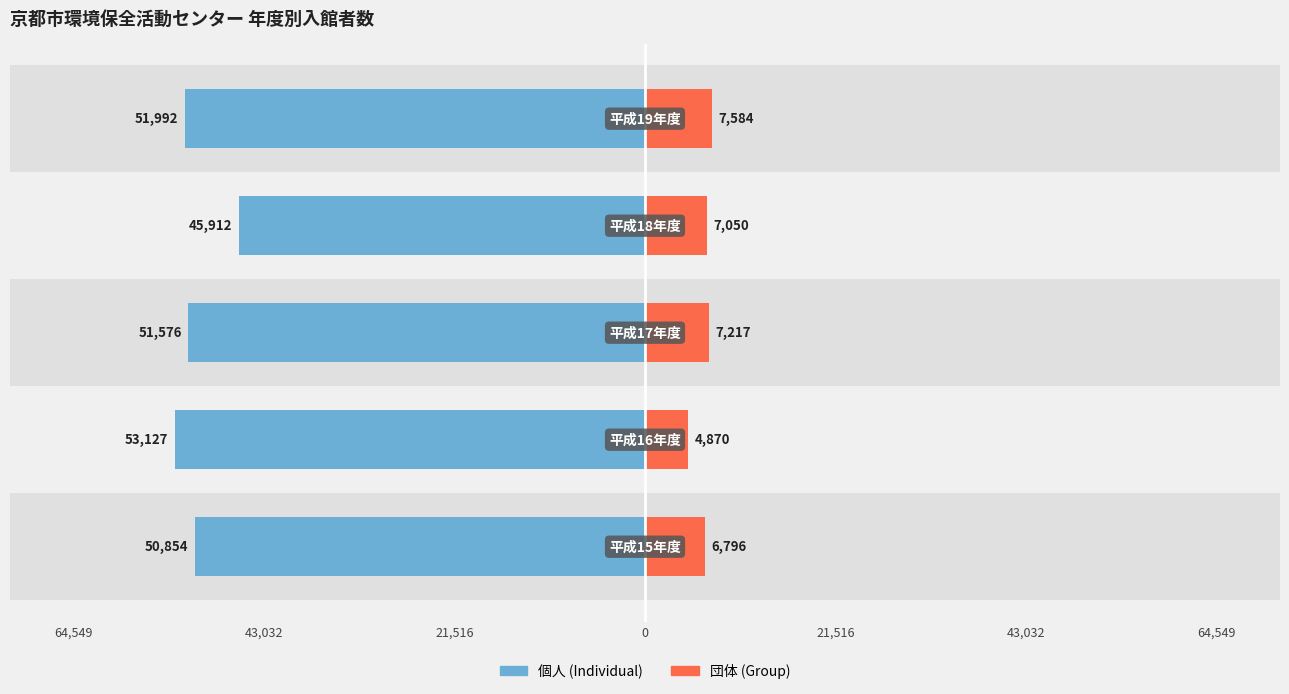

At 21,516, list the series in order from largest to smallest.

団体 (Group), 個人 (Individual)